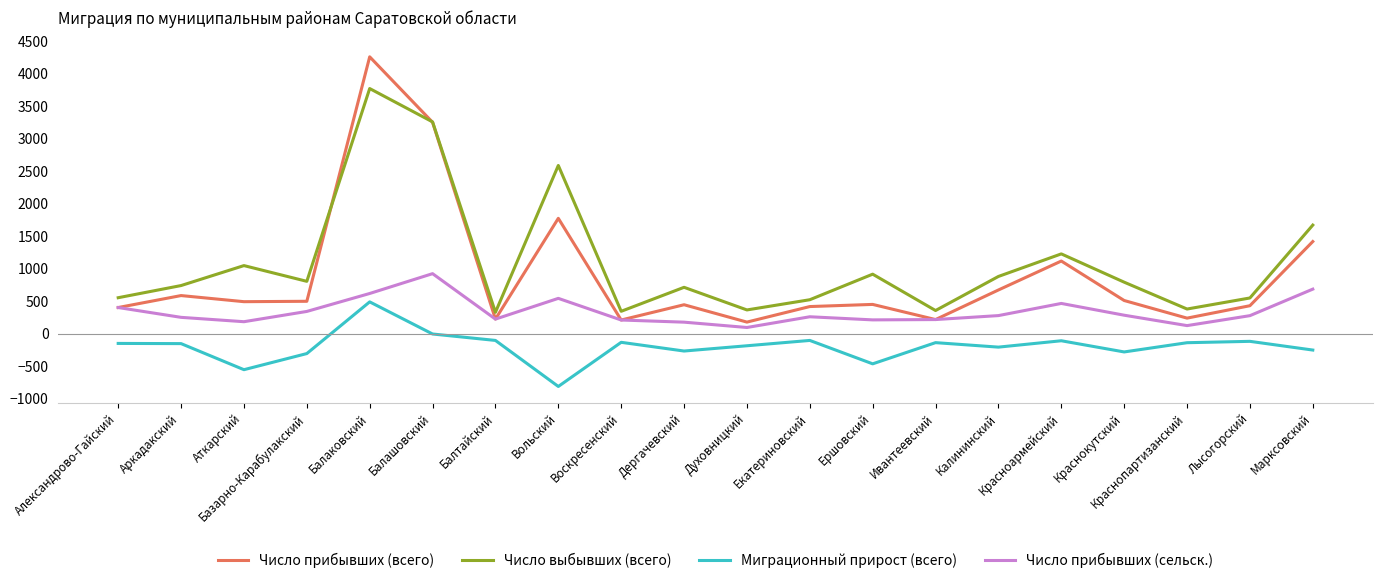

What is the difference between the maximum and minimum values in the Число выбывших (всего) series?

3441